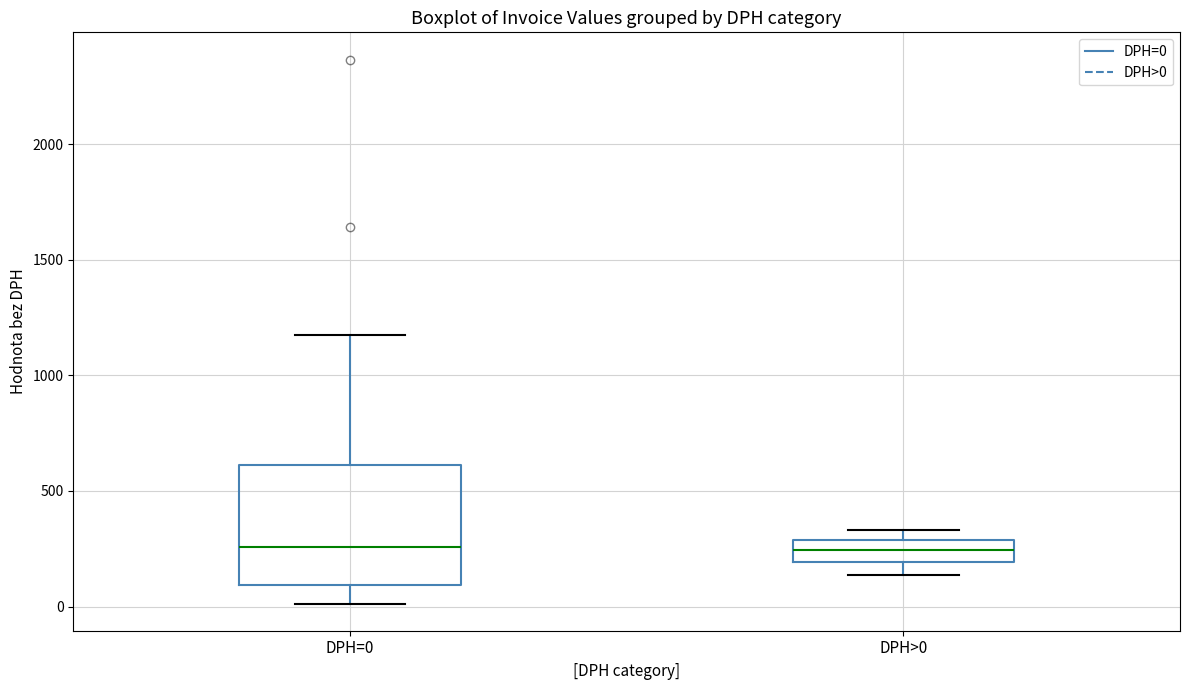

Reading left to right, read every box against the y-axis: the position of its median line, the range the box covers, and the ends of its whiskers. The values are not printed on the chart, so give them approximately, as read against the axis.

DPH=0: median 250, box 100 to 600, whiskers 0 to 1150
DPH>0: median 250, box 200 to 300, whiskers 150 to 350